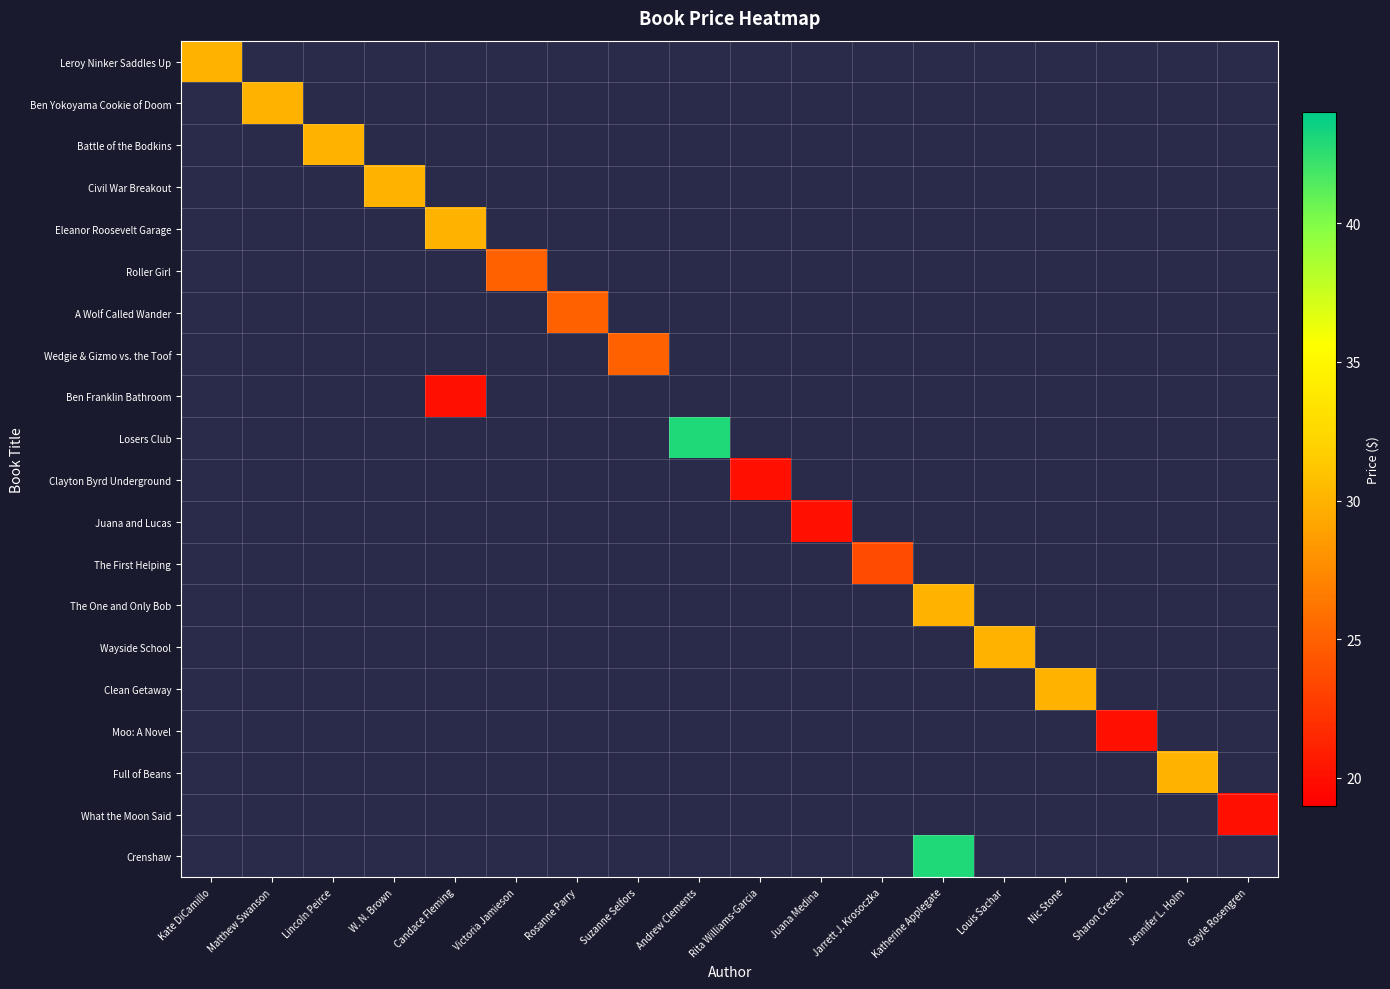

How many categories are shown in the chart?

18